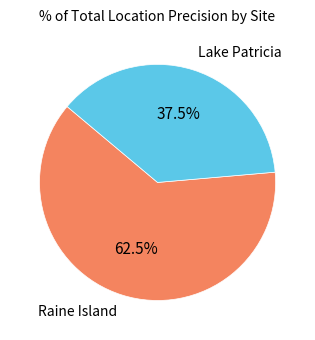

Does any single category account for the majority?

Yes